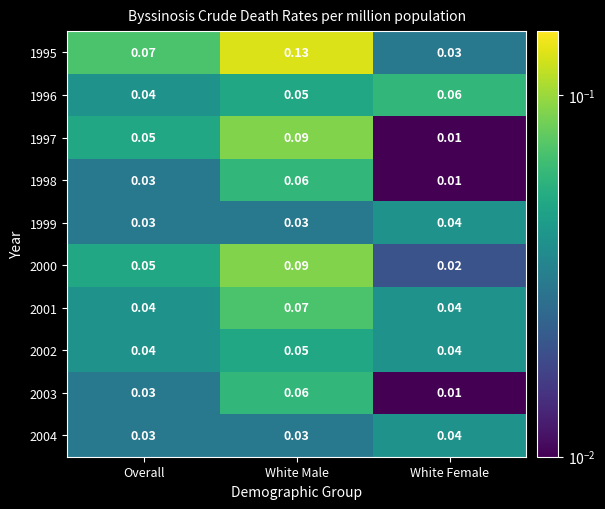

How many data points does each series have?

3